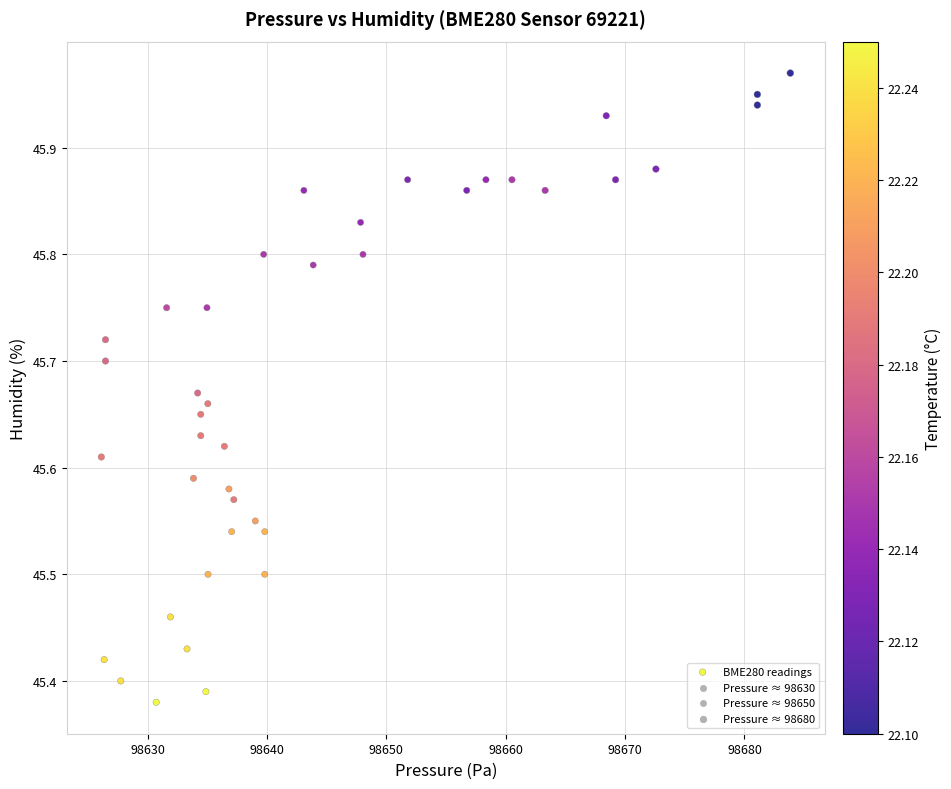

What is the range of Y values (max minus min)?

0.6